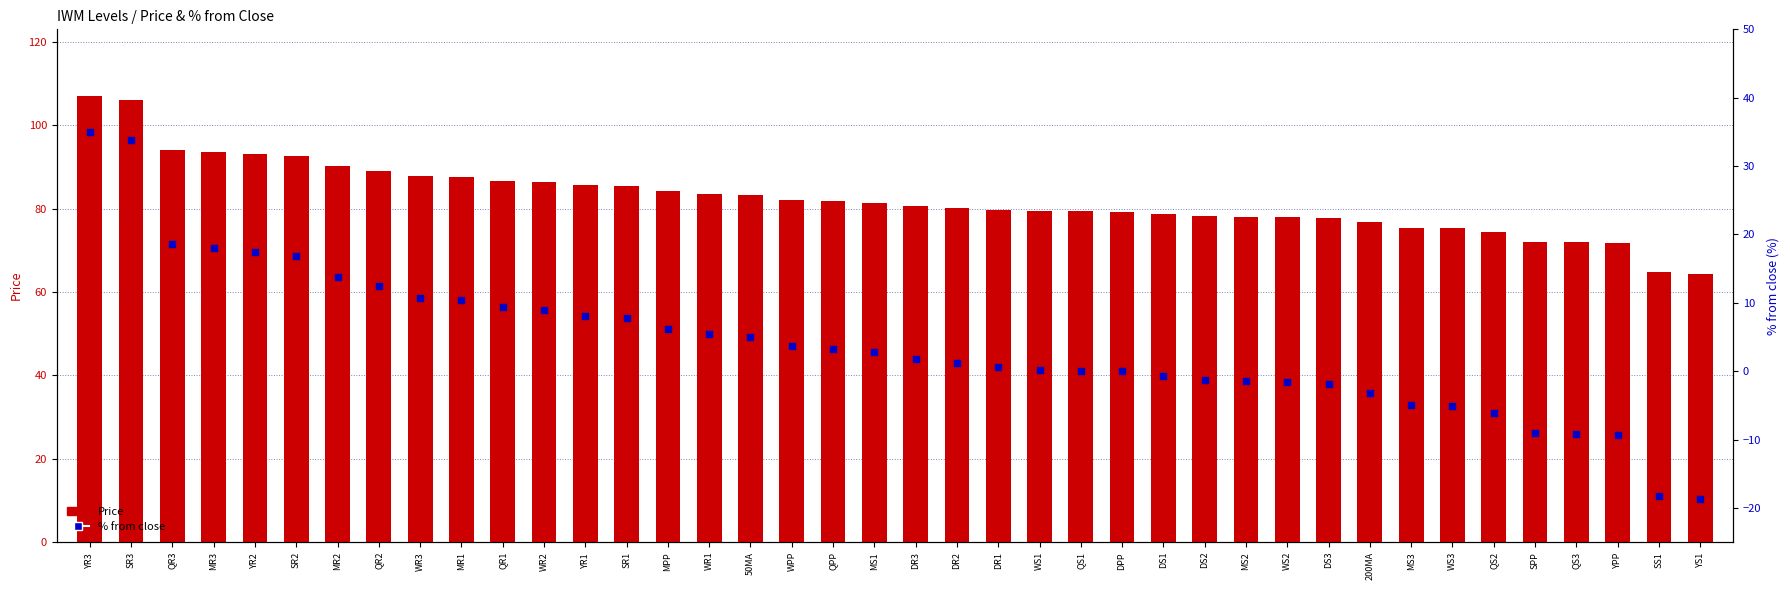

At which category is the sum across all series the highest?

YR3